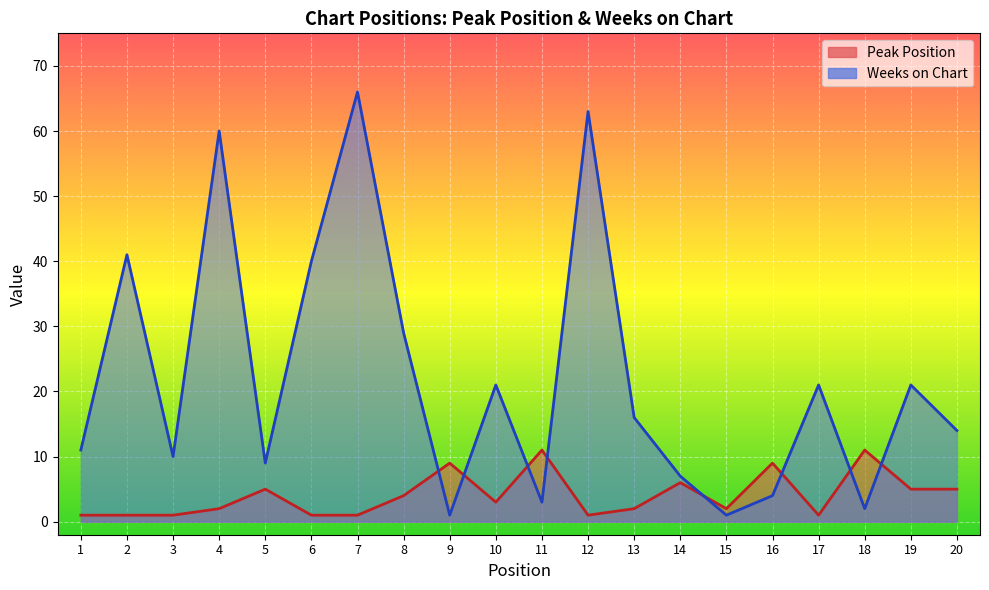

At which label is Weeks on Chart closest to 33?

8